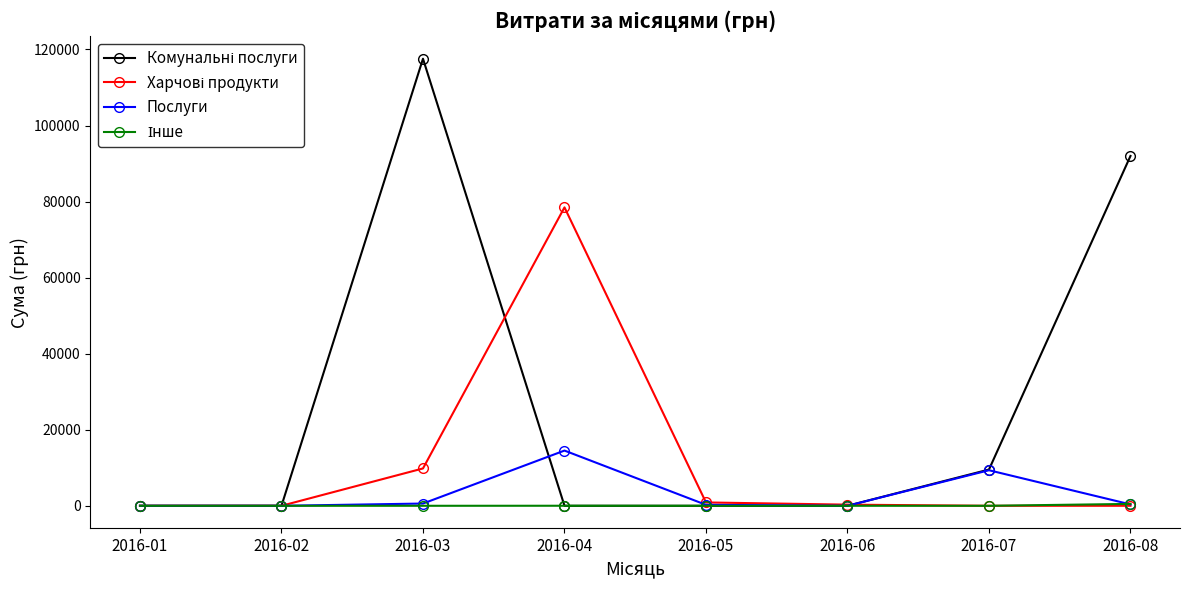

At which category does the chart reach its peak across all series?

2016-03